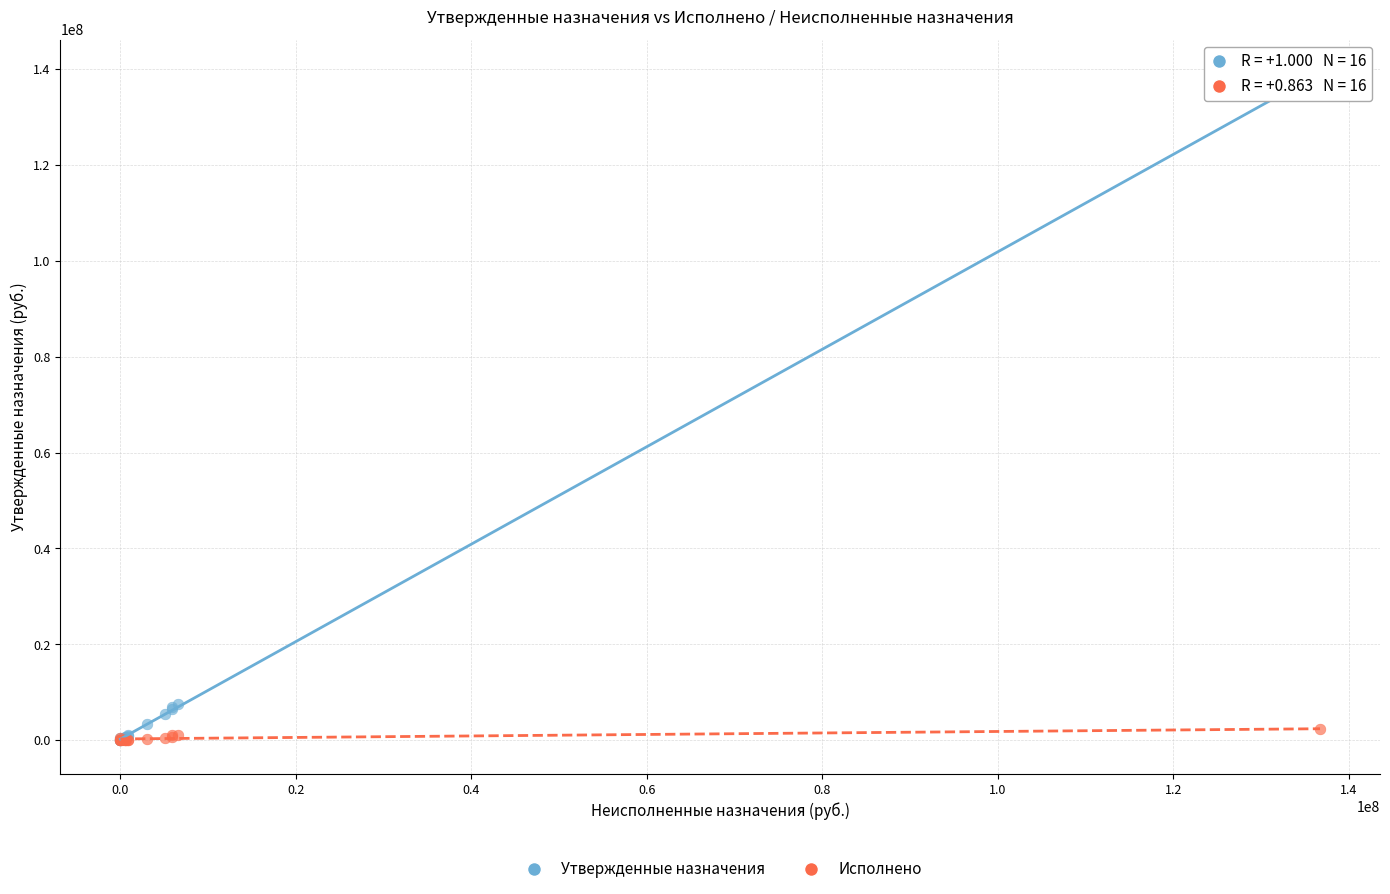

Which series has the widest spread of Y values?

Утвержденные назначения